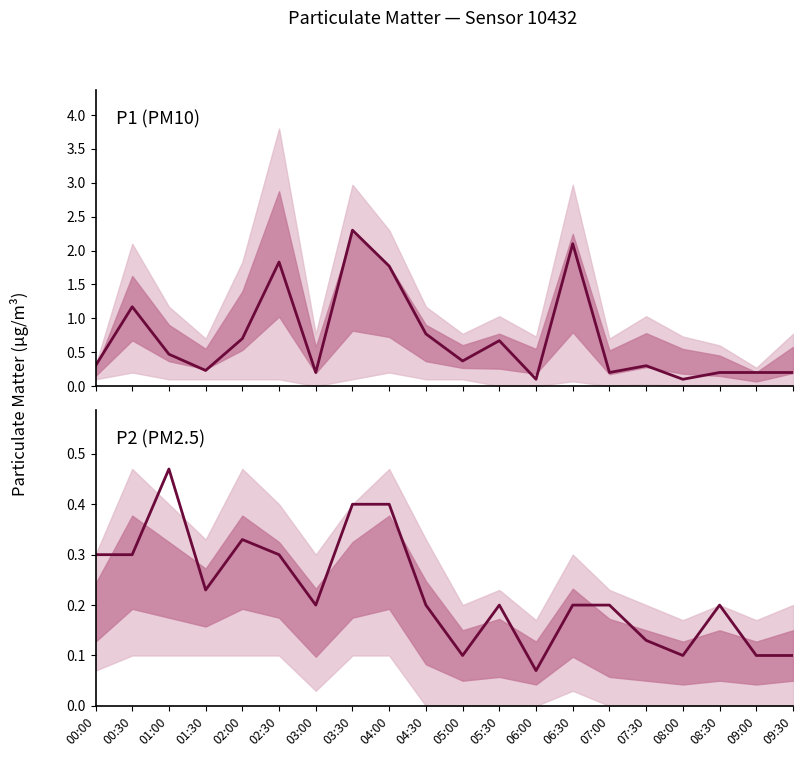

At how many categories does at least one series exceed 0?

20